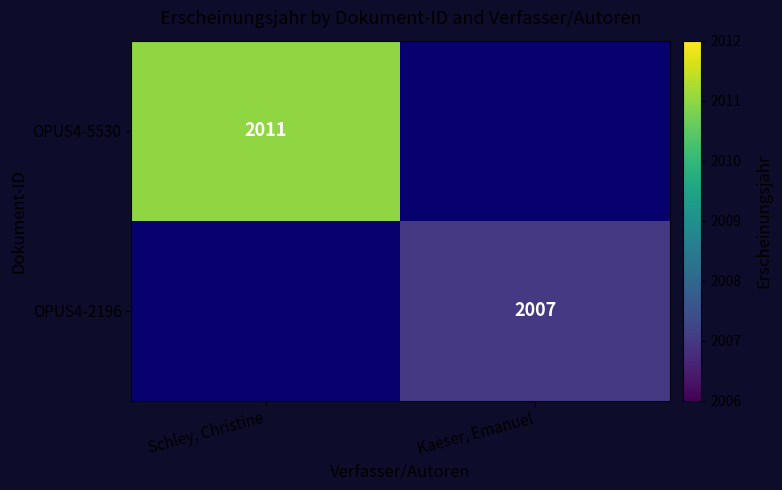

The OPUS4-2196 series shows 3376 at Kaeser, Emanuel. True or false?

False